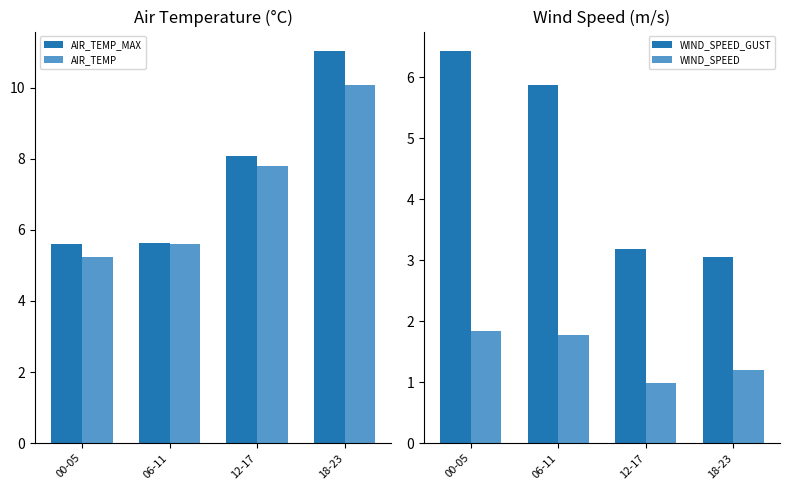

Reading left to right, transcribe all the data shown in this chart.

AIR_TEMP_MAX: 5.6	5.6	8.1	11.0
AIR_TEMP: 5.2	5.6	7.8	10.1
WIND_SPEED_GUST: 6.4	5.9	3.2	3.0
WIND_SPEED: 1.8	1.8	1.0	1.2